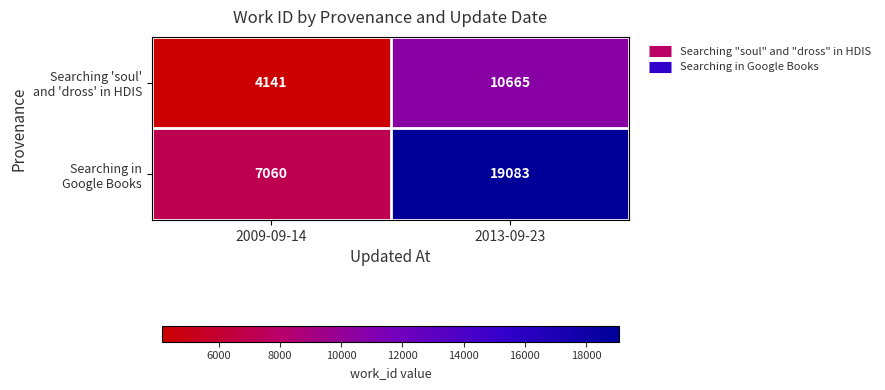

At which category does the chart reach its minimum across all series?

2009-09-14